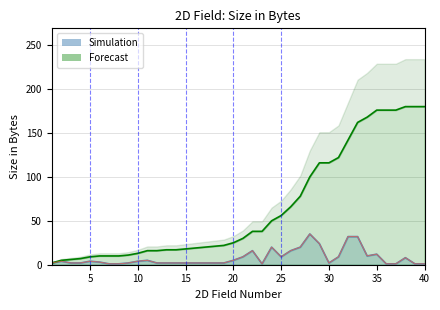

What is the value of the Forecast point at the 17th from the left?

20